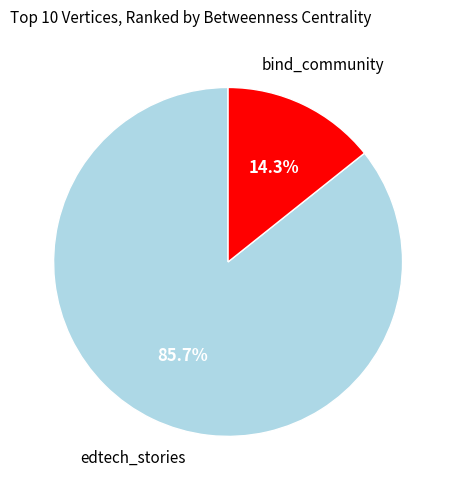

How many slices are in this pie chart?

2